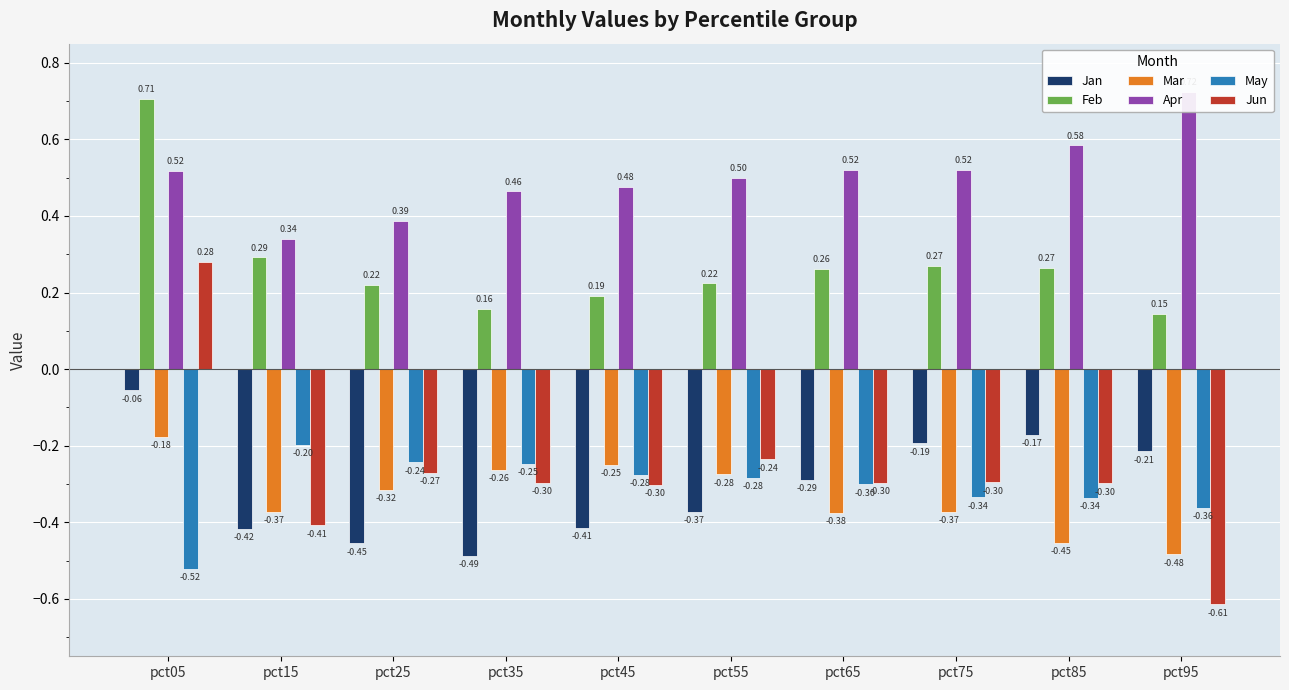

What is the spread (max minus min) of values at pct75?

0.9